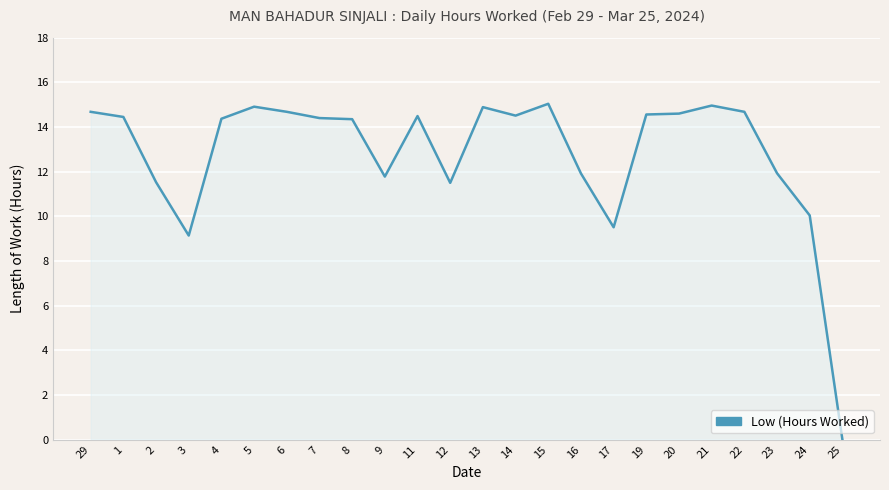

What is the difference between the maximum and minimum values?

15.0